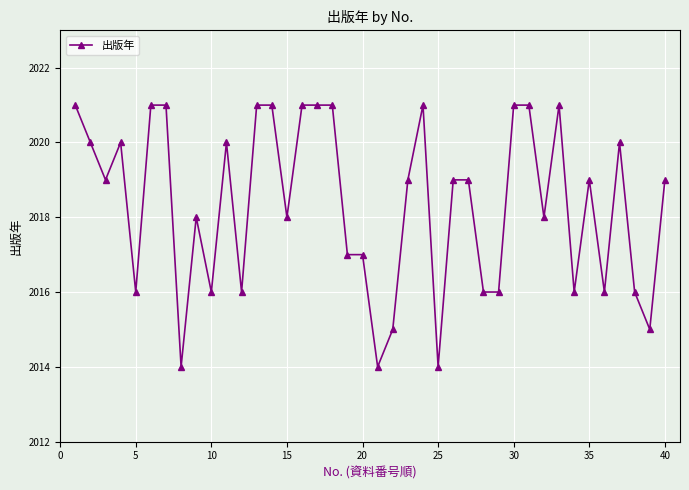

True or false: there are more than 1 points higher than both neighbors.

True